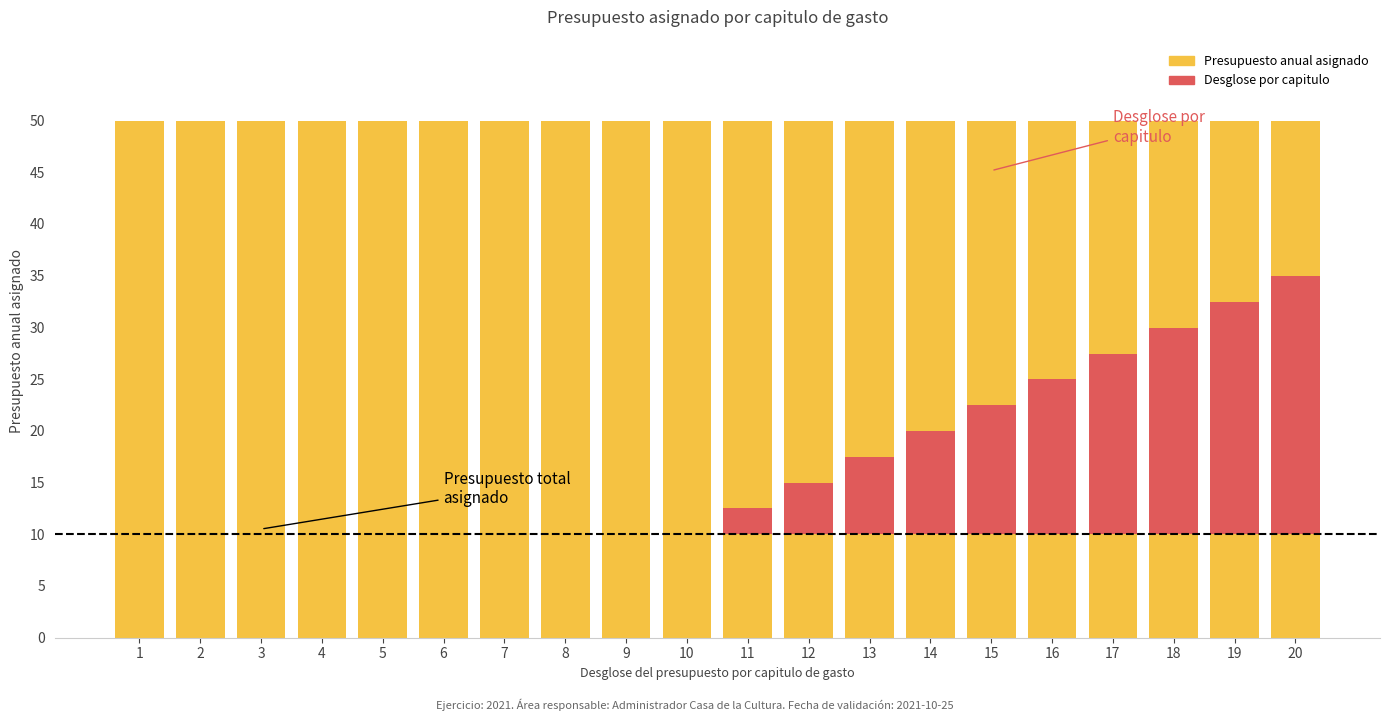

Rank the series at 18 from lowest to highest value.

Desglose por capitulo (exceso), Presupuesto anual asignado